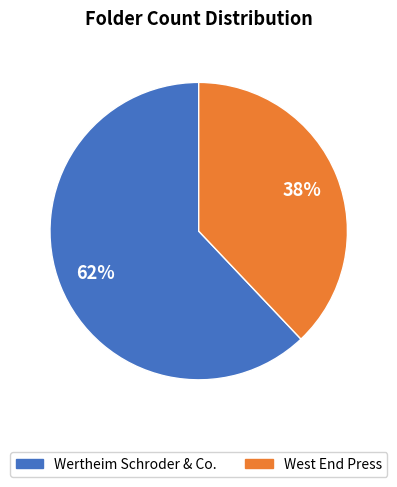

How many slices are in this pie chart?

2